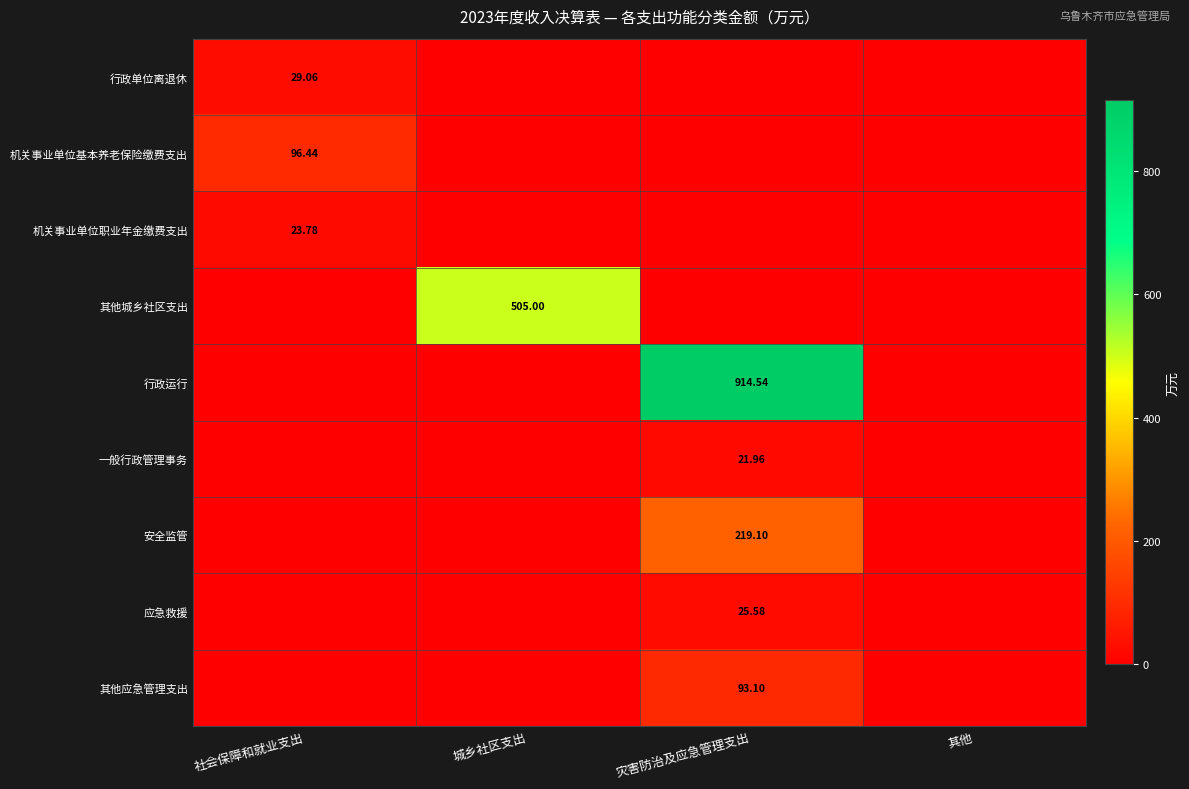

List the labels in order of 其他城乡社区支出 value, smallest first.

社会保障和就业支出, 灾害防治及应急管理支出, 其他, 城乡社区支出